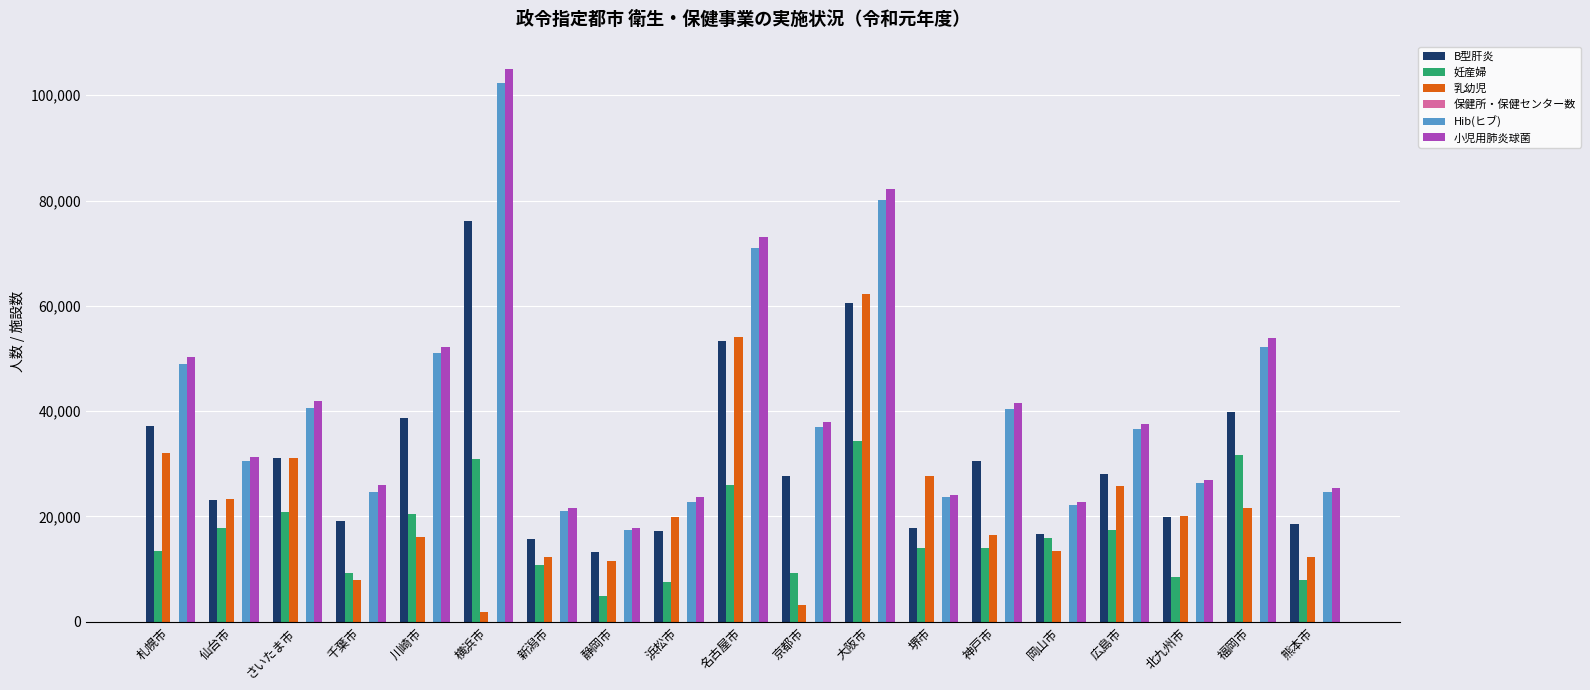

The Hib(ヒブ) series shows 52255 at 福岡市. True or false?

True